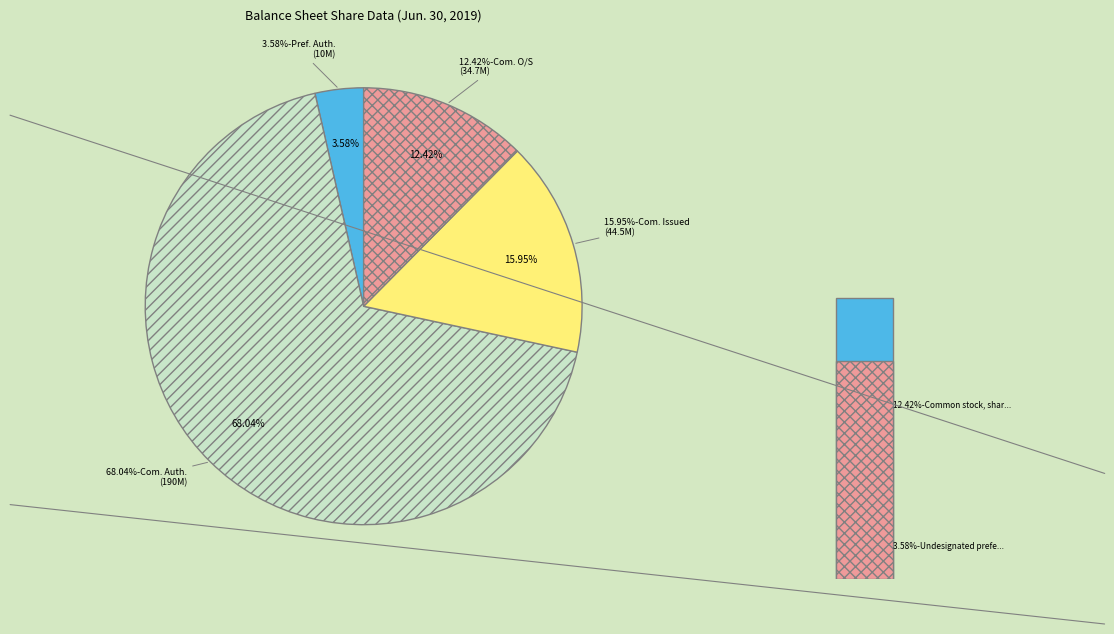

Which slice is the largest?

Common stock, shares authorized